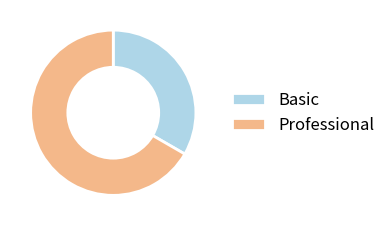

How many slices are in this pie chart?

2